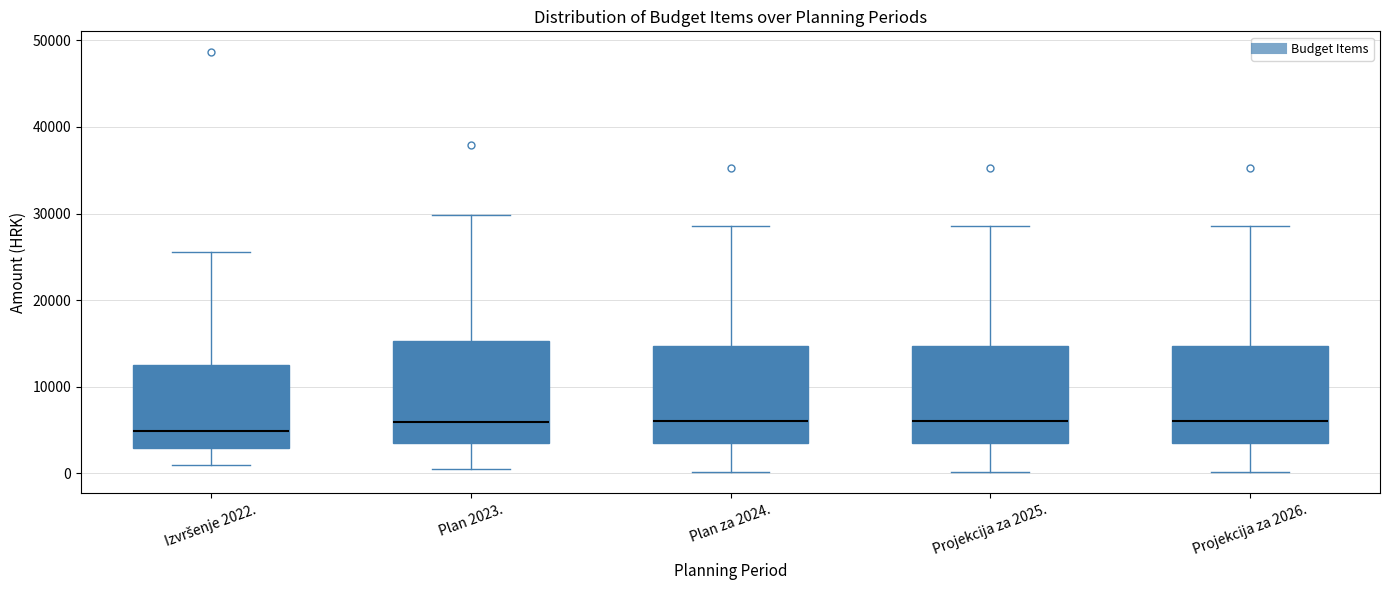

Reading left to right, transcribe this box plot: for each box, give where its median line is, the range the box spans, and where its two whiskers end, as read against the y-axis. The values are not printed on the chart, so give them approximately, as read against the axis.

Izvršenje 2022.: median 5000, box 3000 to 13000, whiskers 1000 to 26000
Plan 2023.: median 6000, box 3000 to 15000, whiskers 1000 to 30000
Plan za 2024.: median 6000, box 4000 to 15000, whiskers 0 to 29000
Projekcija za 2025.: median 6000, box 4000 to 15000, whiskers 0 to 29000
Projekcija za 2026.: median 6000, box 4000 to 15000, whiskers 0 to 29000